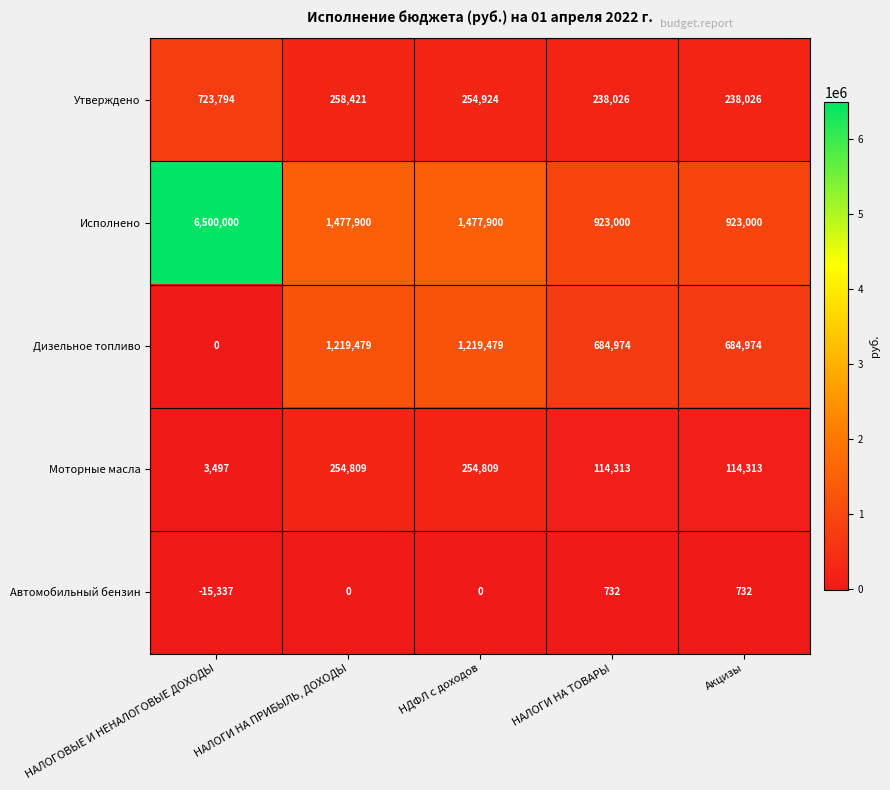

What is the sum of the Автомобильный бензин values at НАЛОГИ НА ТОВАРЫ and НАЛОГОВЫЕ И НЕНАЛОГОВЫЕ ДОХОДЫ?

-14605